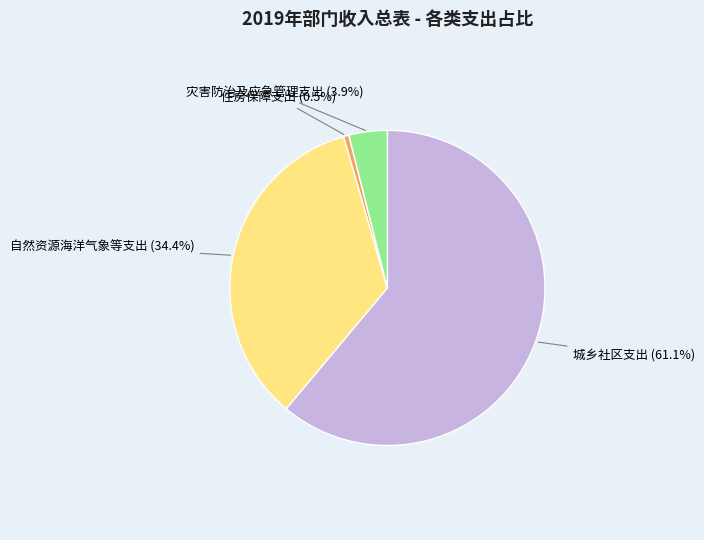

Is there a majority slice in this chart?

Yes